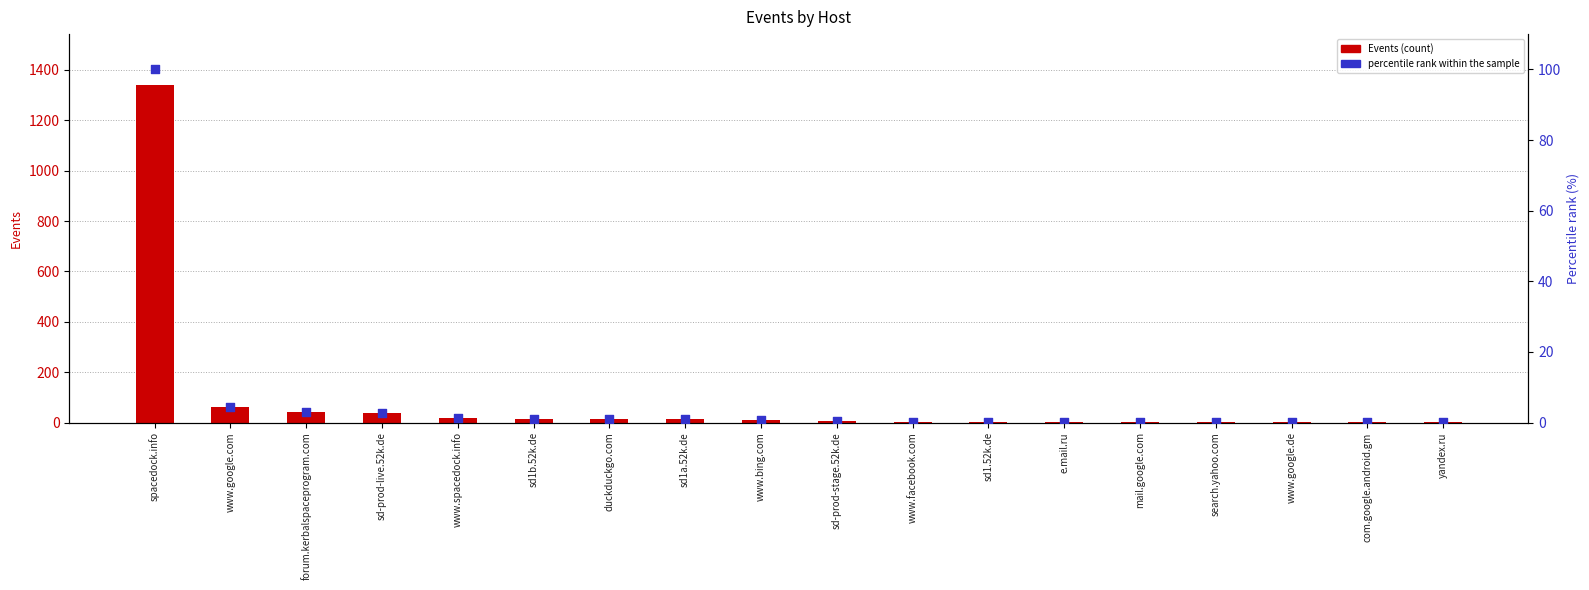

Which series reaches the minimum Y coordinate?

percentile rank within the sample